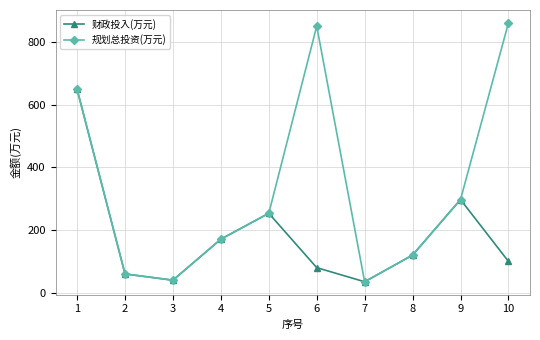

Where is 规划总投资(万元) nearest to the value 447?

9